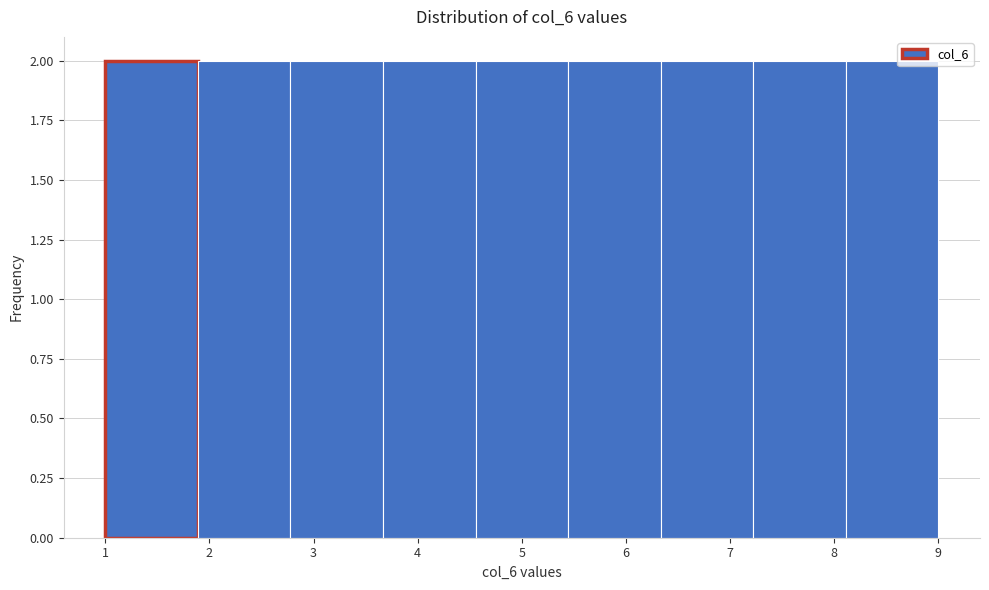

What is the height of the bar covering 7.2 to 8.1 on the x-axis? Neither the bar edges nor the heights are printed on the chart, so give them approximately, as read against the axes.

2